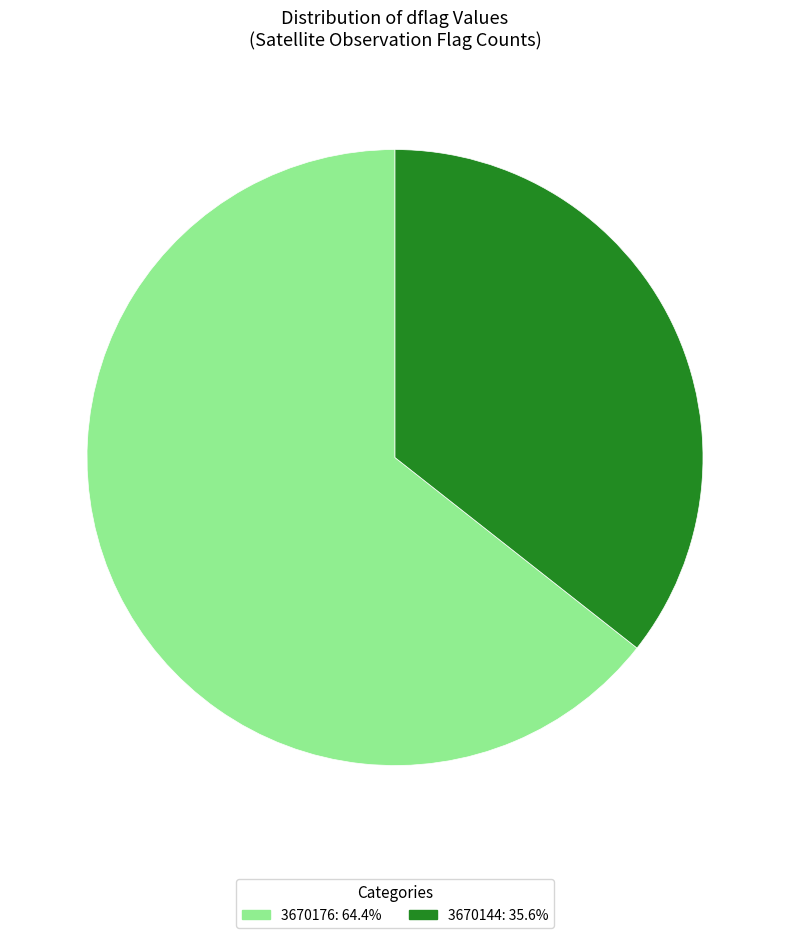

Approximately how many times larger is the value at 3670144: 35.6% compared to 3670176: 64.4%?

0.6